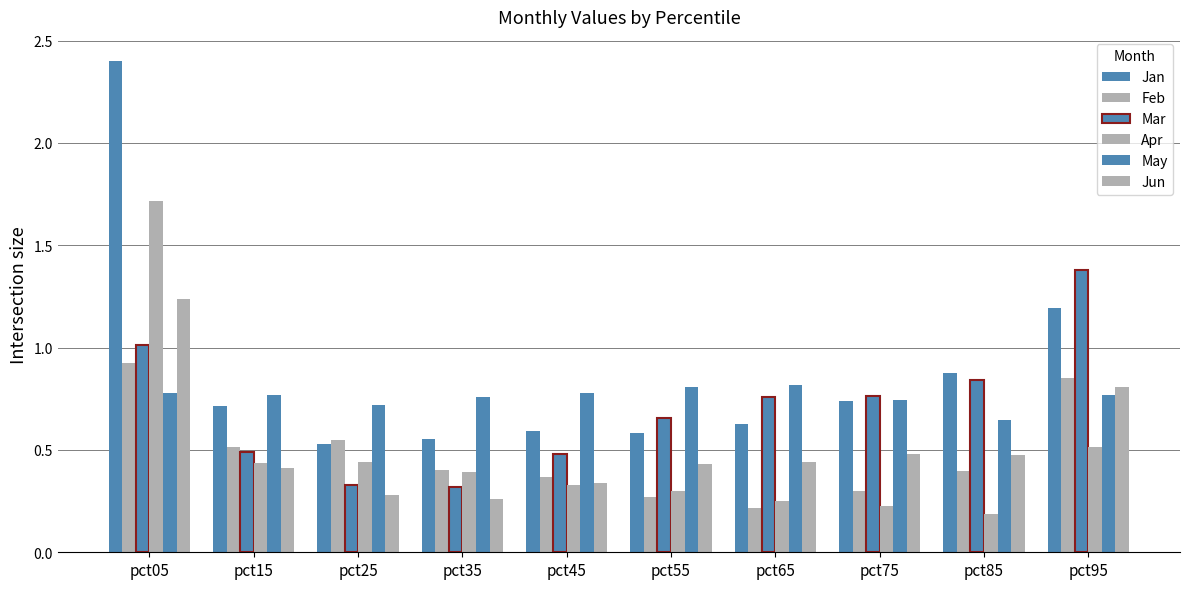

Which category has the highest value in the May series?

pct65